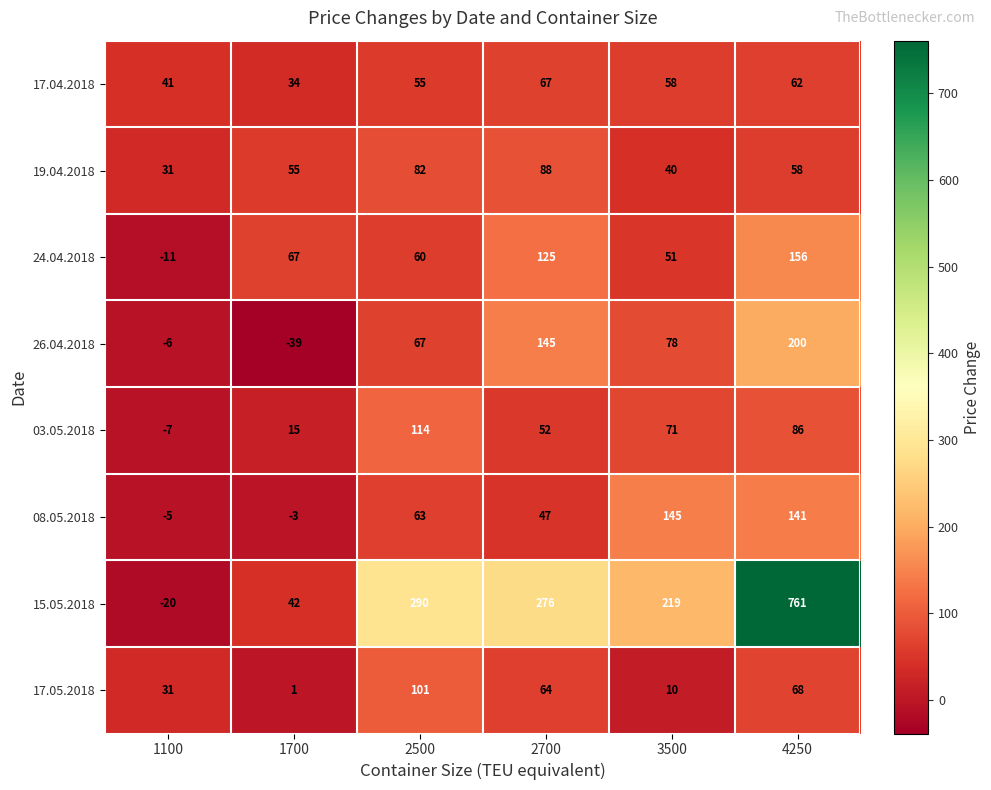

What is the sum of all 24.04.2018 values?

448